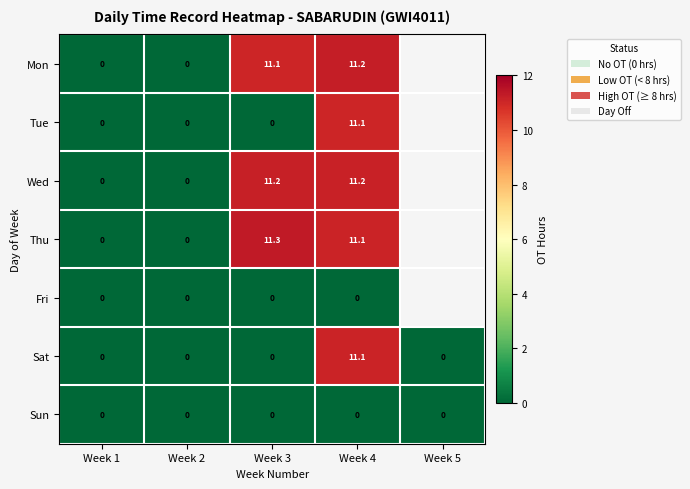

Is it true that Thu equals 11.1 at Week 4?

True